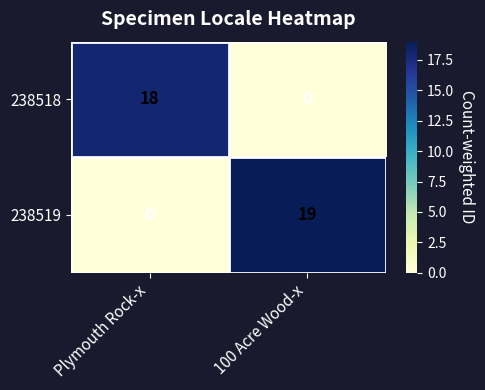

Which category has the highest value across all series?

100 Acre Wood-x